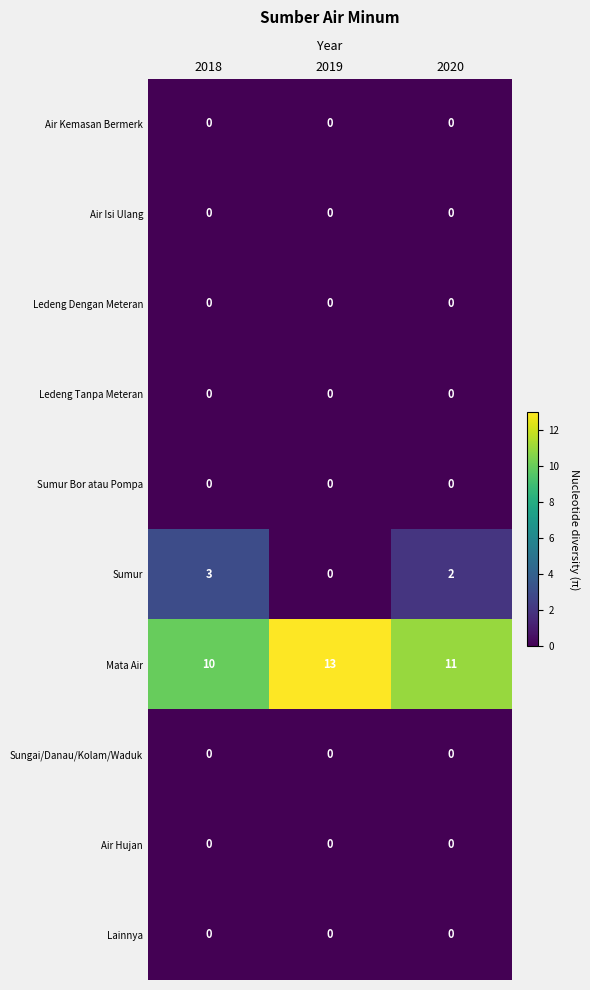

Reading left to right, extract all data points from this chart.

Air Kemasan Bermerk: 2018=0	2019=0	2020=0
Air Isi Ulang: 2018=0	2019=0	2020=0
Ledeng Dengan Meteran: 2018=0	2019=0	2020=0
Ledeng Tanpa Meteran: 2018=0	2019=0	2020=0
Sumur Bor atau Pompa: 2018=0	2019=0	2020=0
Sumur: 2018=3	2019=0	2020=2
Mata Air: 2018=10	2019=13	2020=11
Sungai/Danau/Kolam/Waduk: 2018=0	2019=0	2020=0
Air Hujan: 2018=0	2019=0	2020=0
Lainnya: 2018=0	2019=0	2020=0